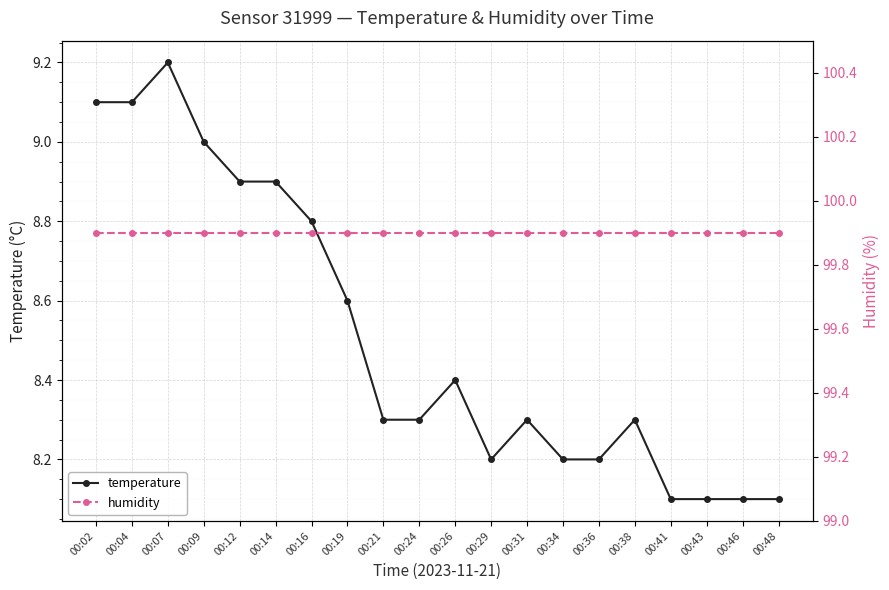

Read the humidity value at 00:48.

99.9